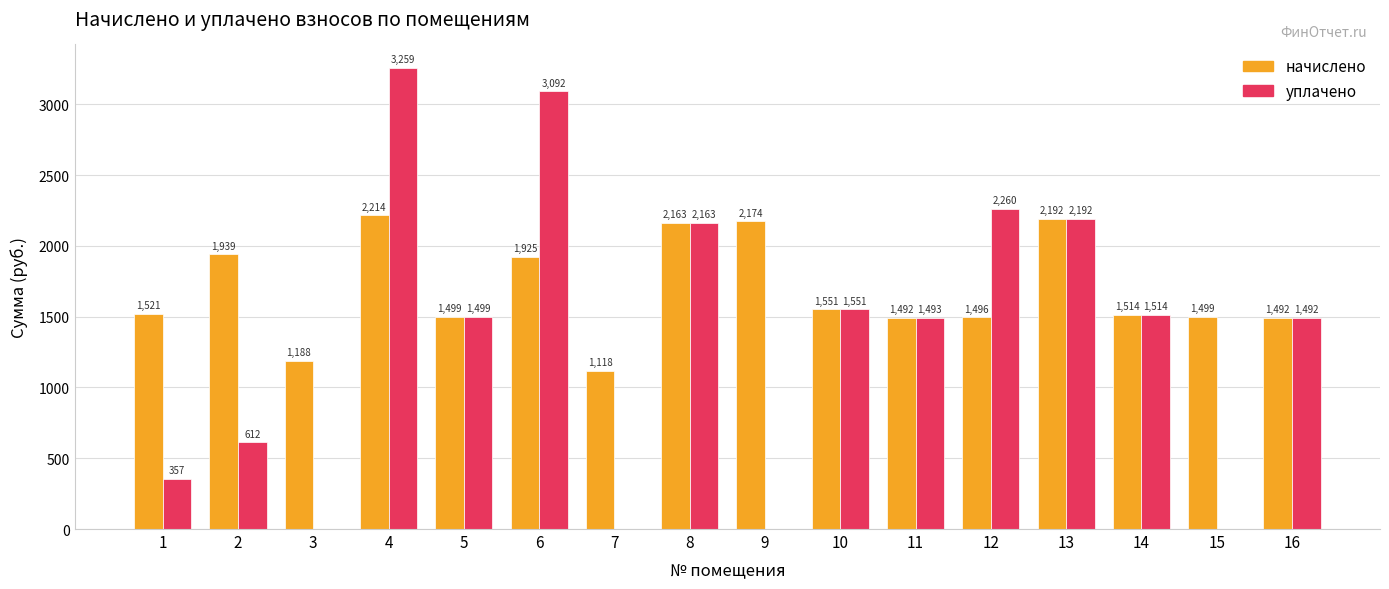

Which category has the highest value in the начислено series?

4